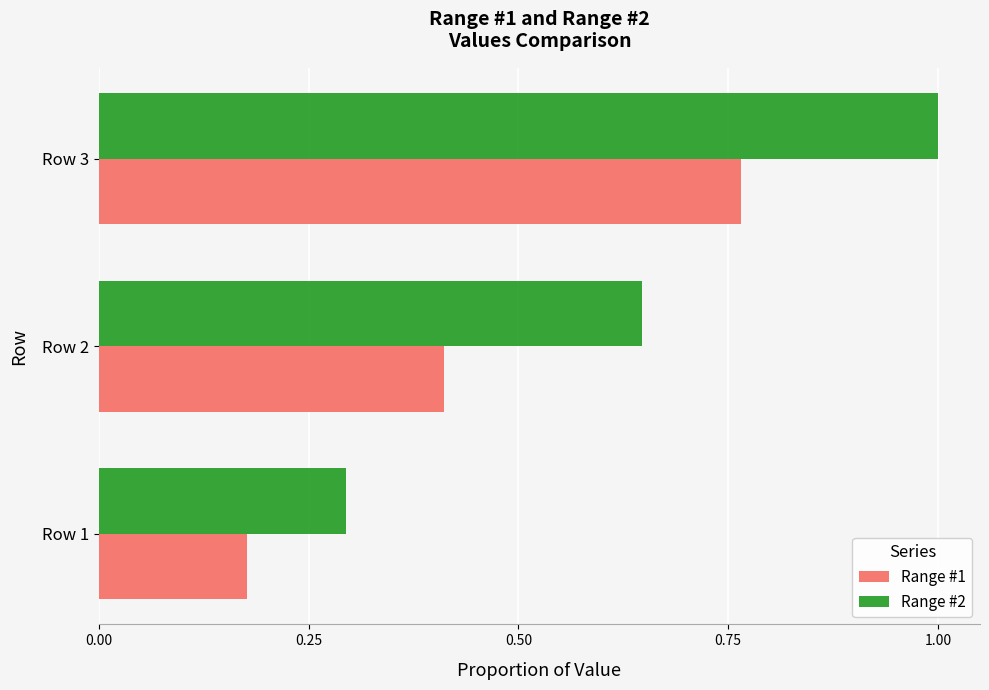

What is the average value of the Range #1 series?

0.5